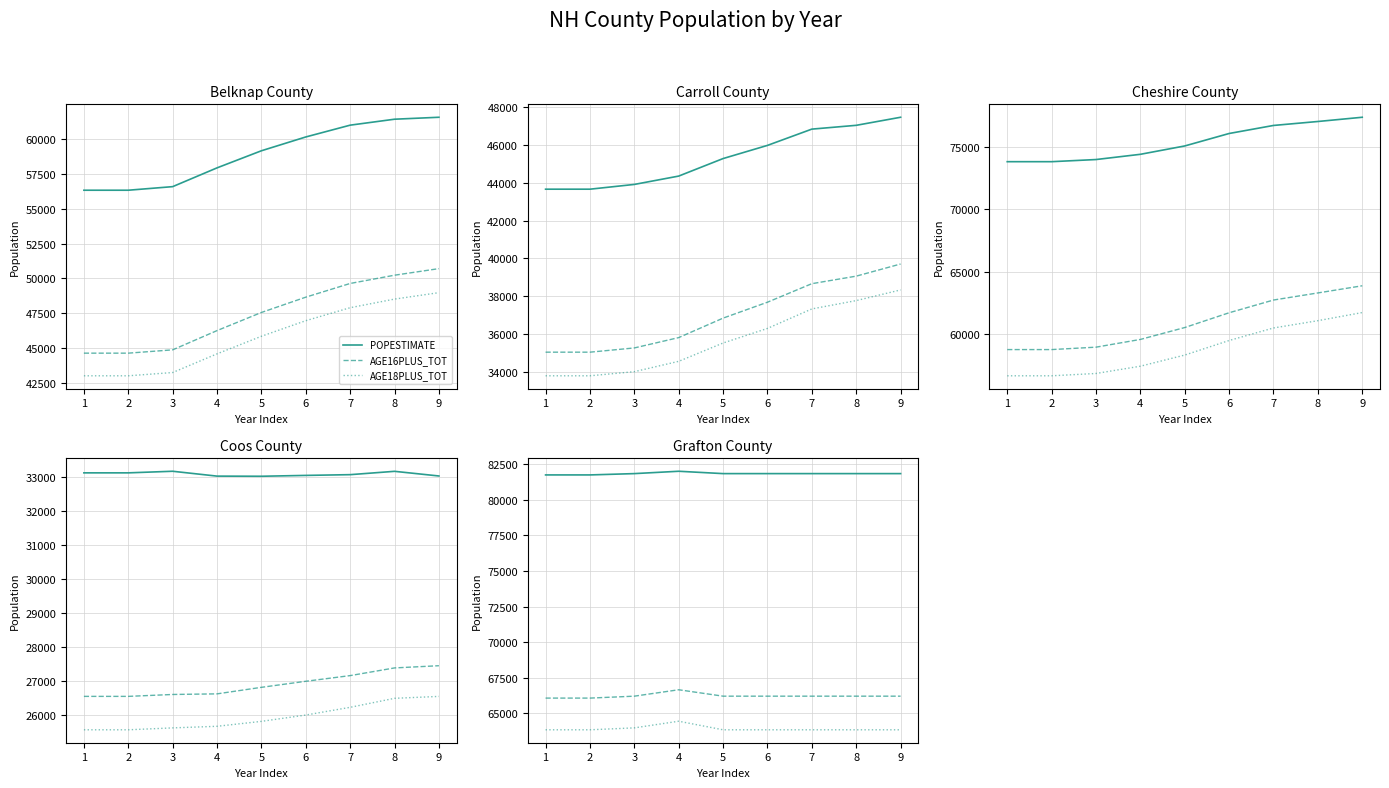

How many lines are shown in the chart?

3